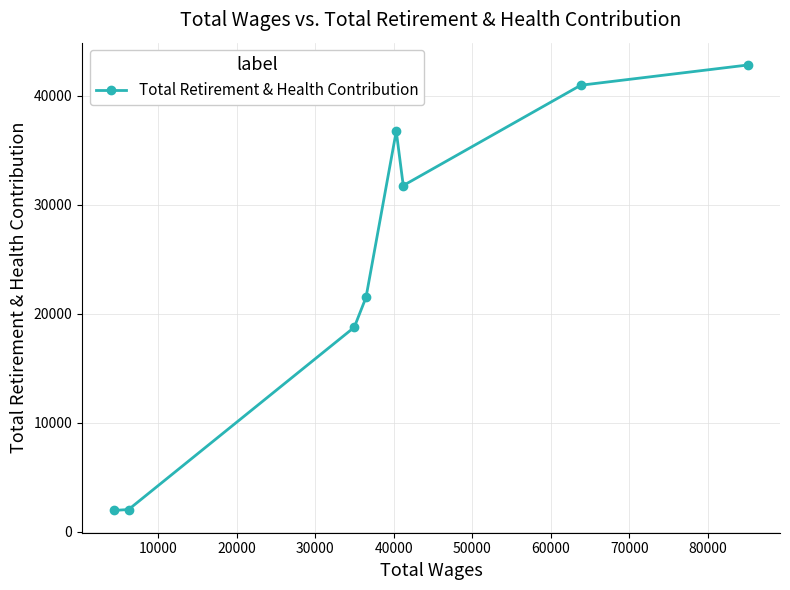

What is the value of the 5th point from the left?

36764